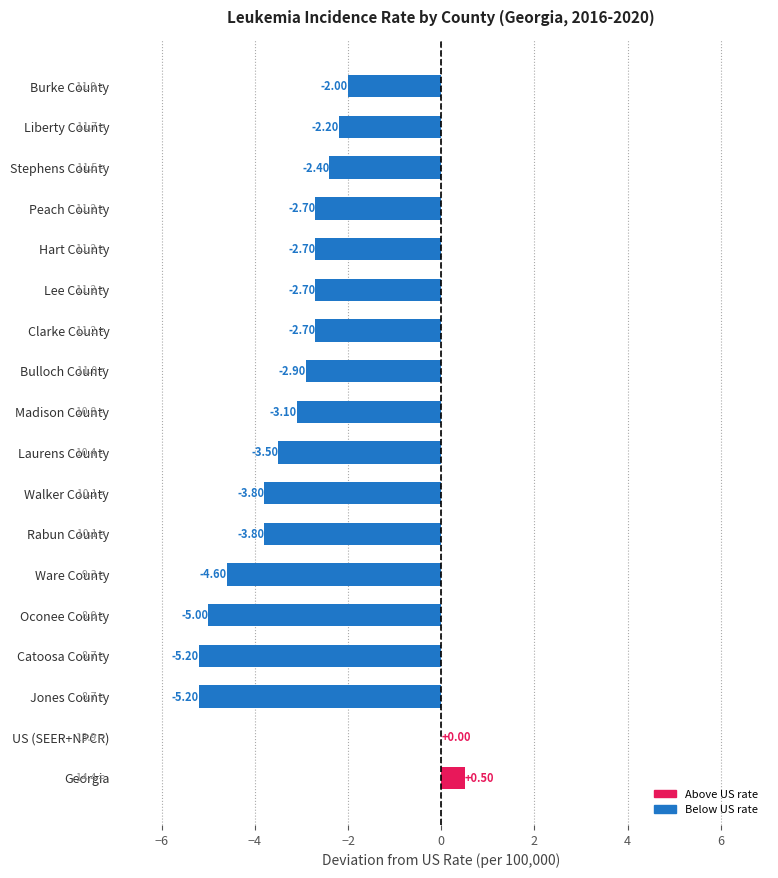

What is the change in value from Rabun County to Madison County?

+0.7